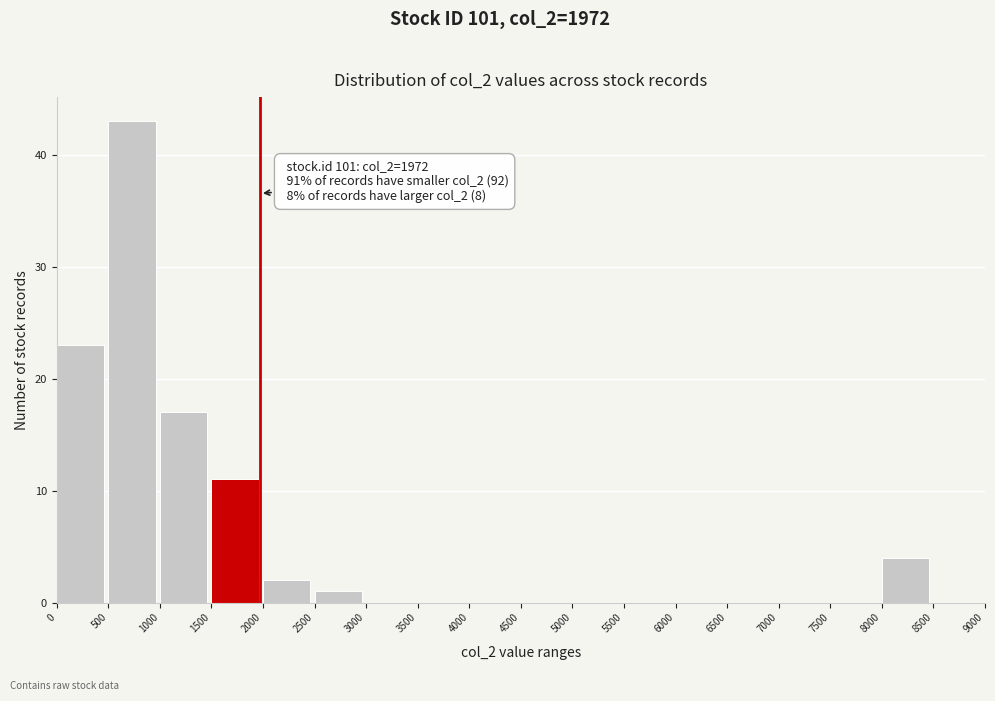

Over which range of the x-axis is the bar tallest?

500 to 1000